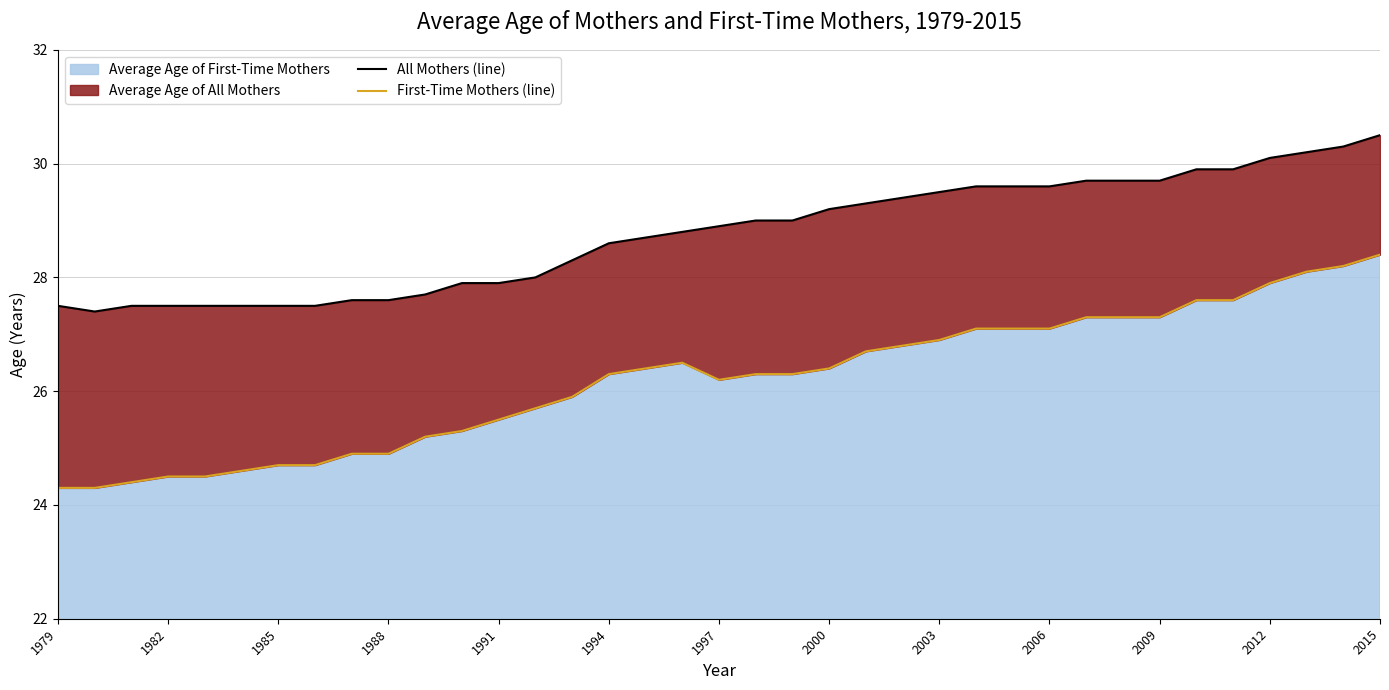

How many lines are shown in the chart?

2